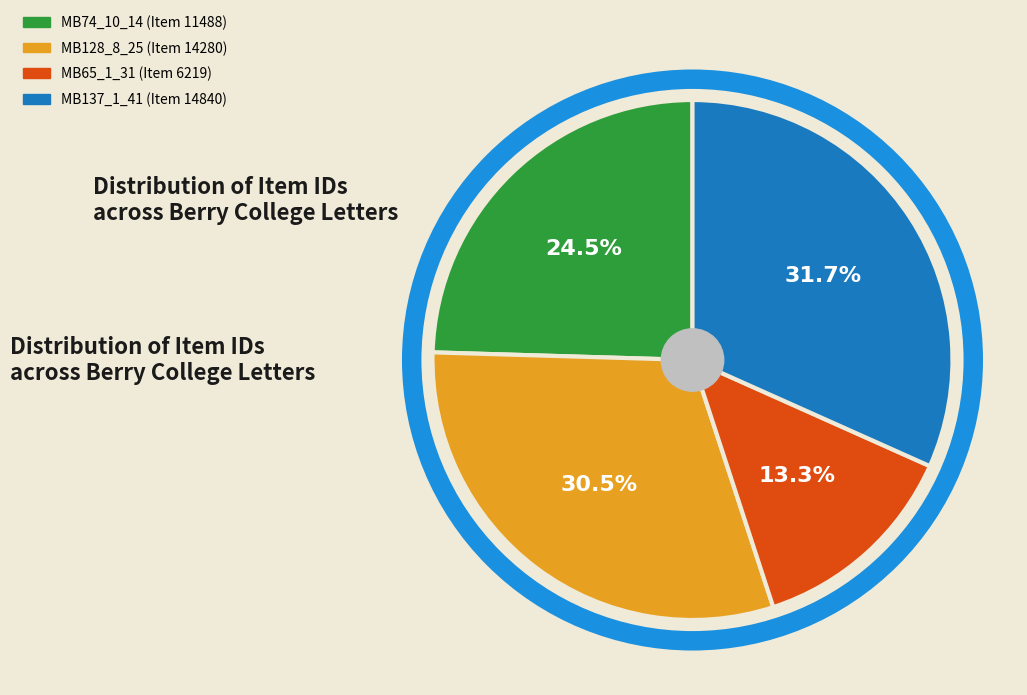

Is there any slice that represents more than half of the pie?

No